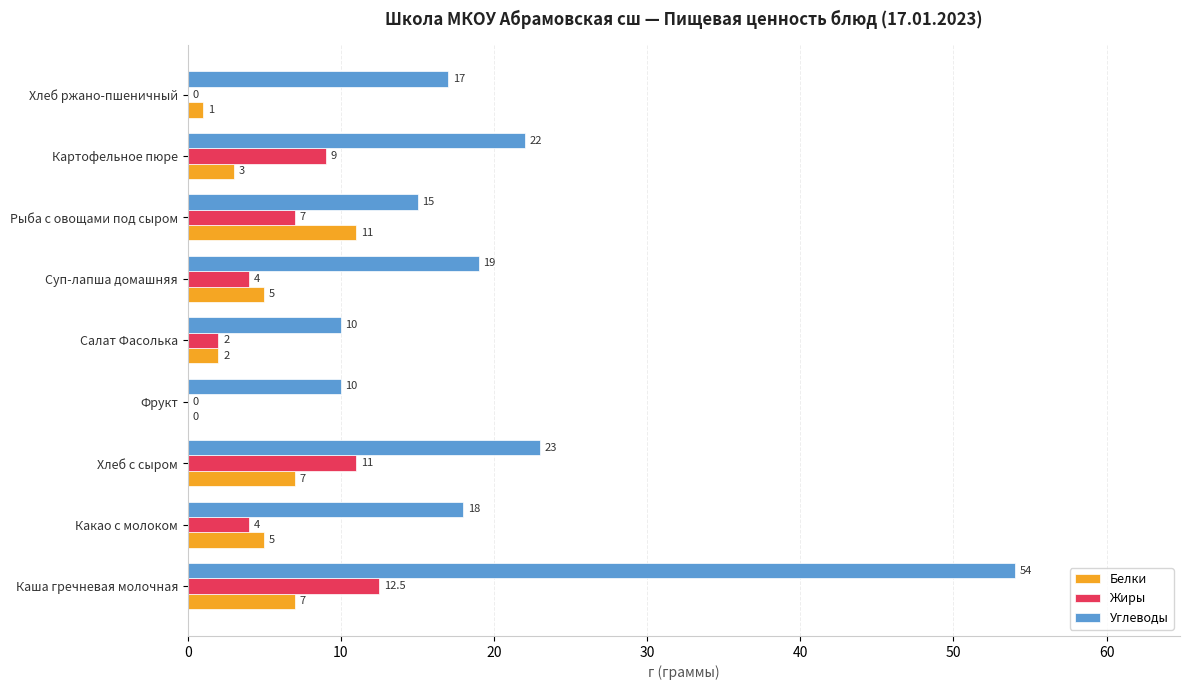

At which category is the sum across all series the highest?

Каша гречневая молочная